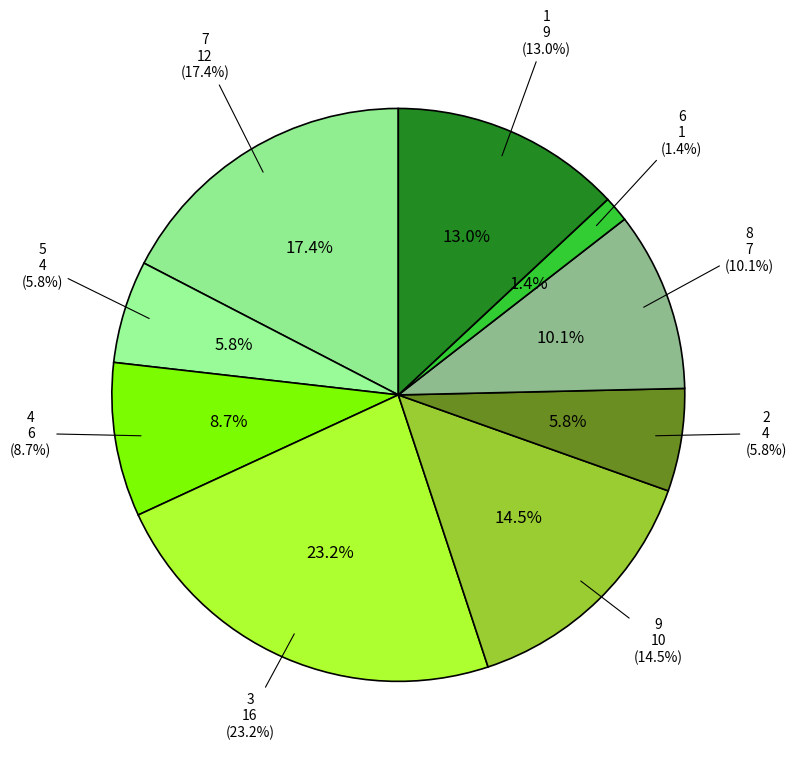

Does 2 represent more than half of the total?

No